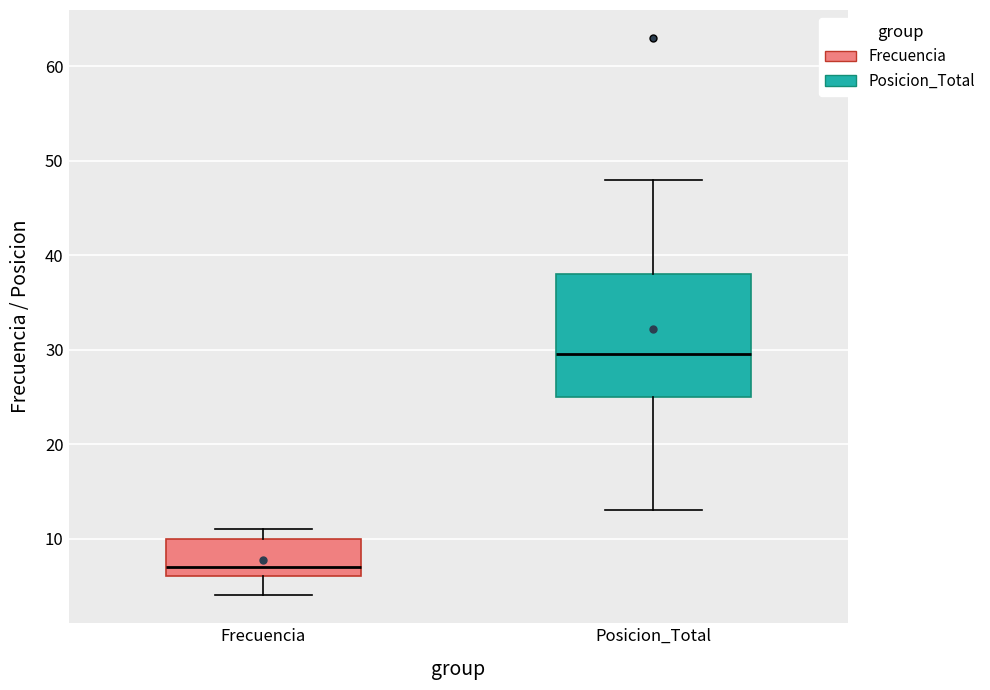

Reading left to right, transcribe this box plot: for each box, give where its median line is, the range the box spans, and where its two whiskers end, as read against the y-axis. The values are not printed on the chart, so give them approximately, as read against the axis.

Frecuencia: median 7, box 6 to 10, whiskers 4 to 11
Posicion_Total: median 30, box 25 to 38, whiskers 13 to 48